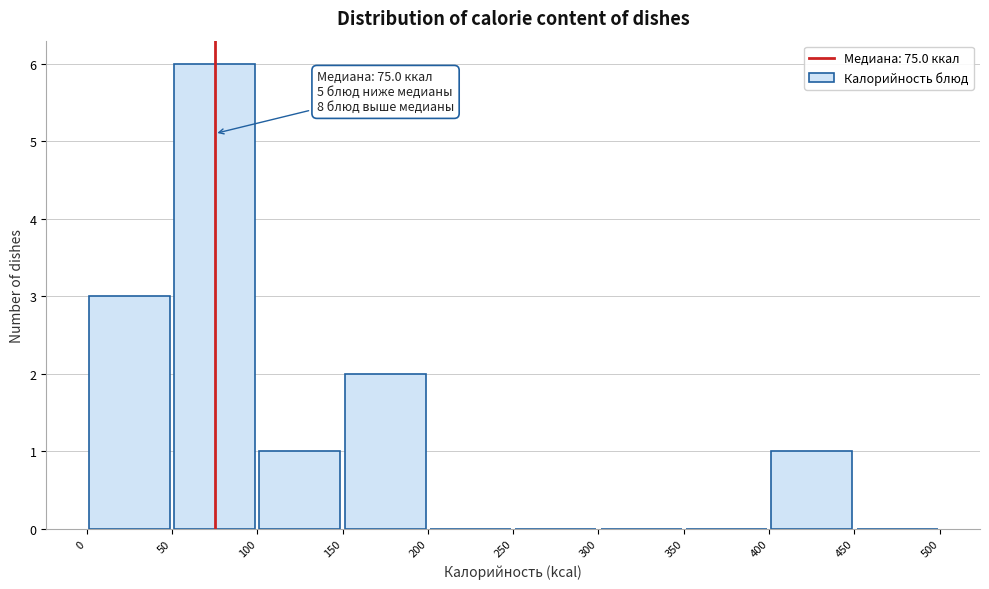

Over which range of the x-axis is the bar tallest?

50 to 100